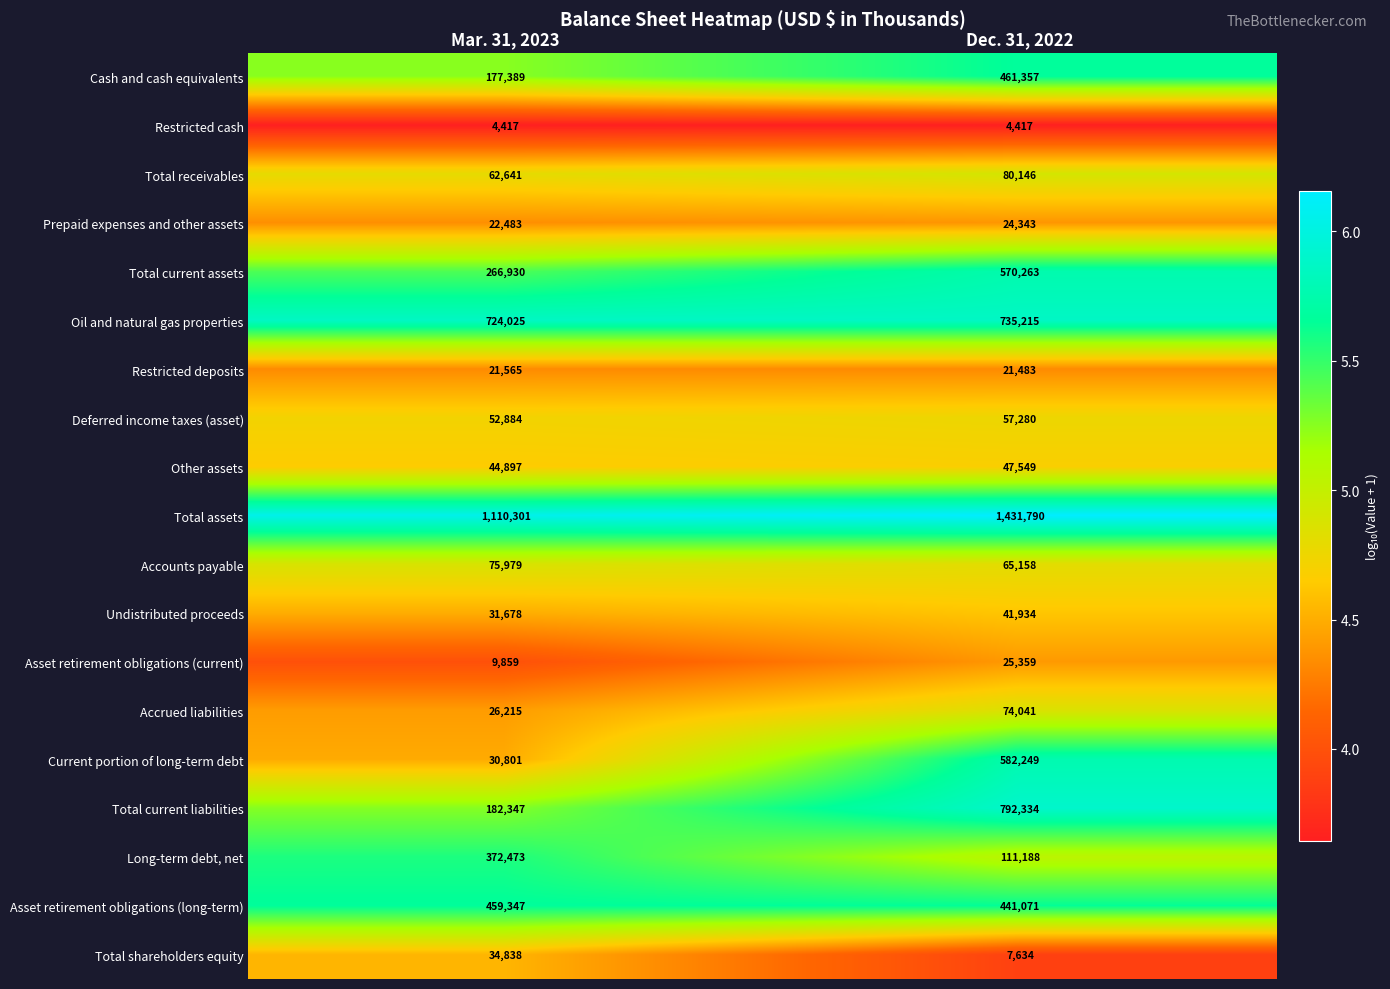

What is the sum of the Cash and cash equivalents values at Dec. 31, 2022 and Mar. 31, 2023?

638746